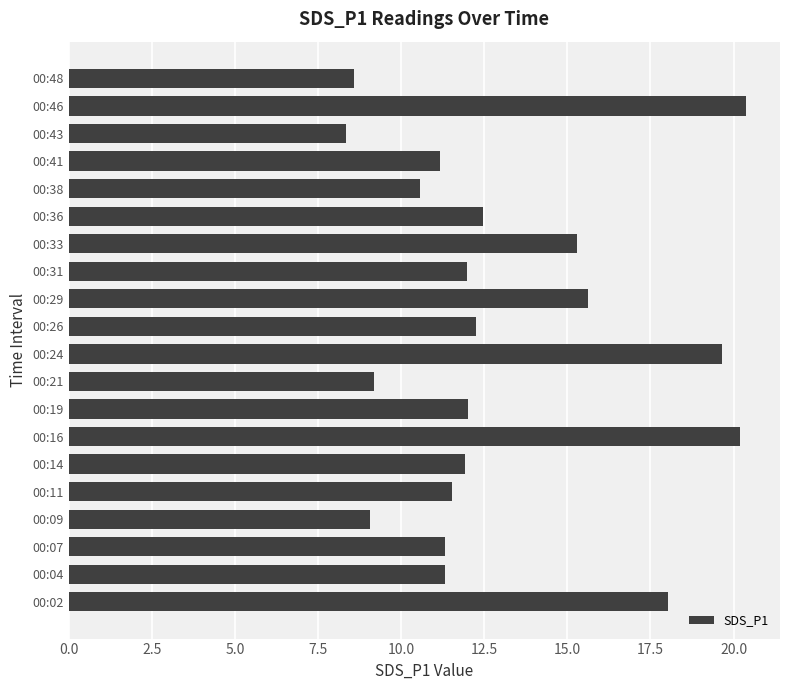

Read the value at 00:07.

11.3